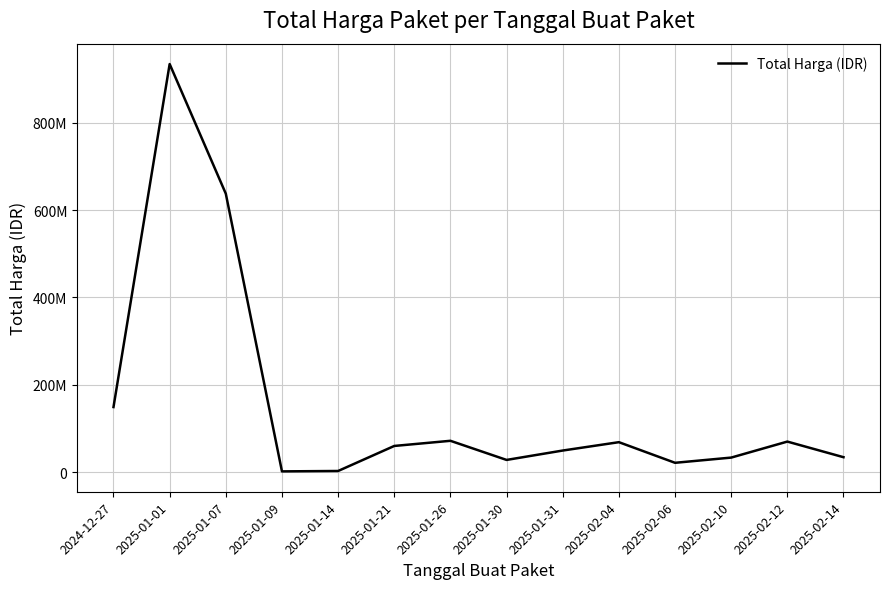

Where does the data first go above 60000000?

2024-12-27